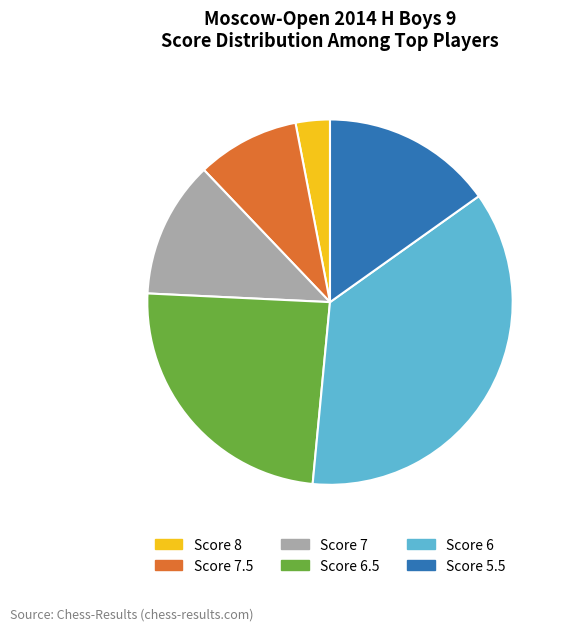

Which category has the smallest portion of the pie?

Score 8